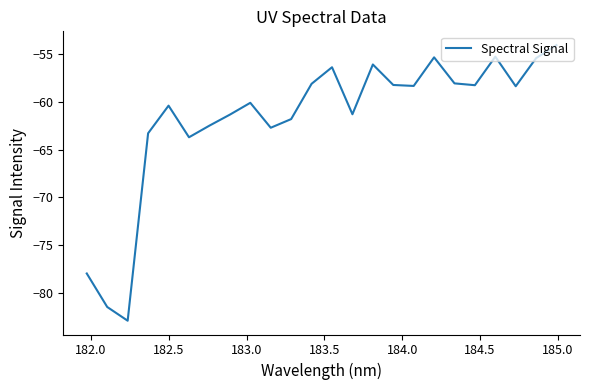

What is the difference between the maximum and minimum values?

28.7